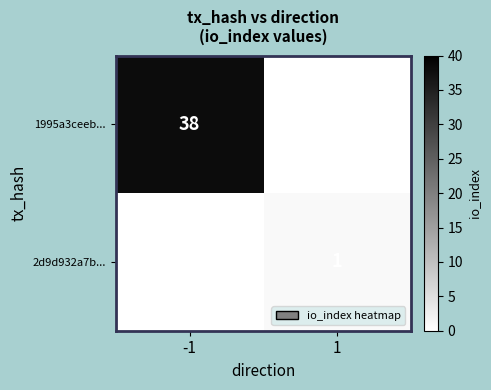

Is it true that 2d9d932a7b... equals 1 at 1?

True